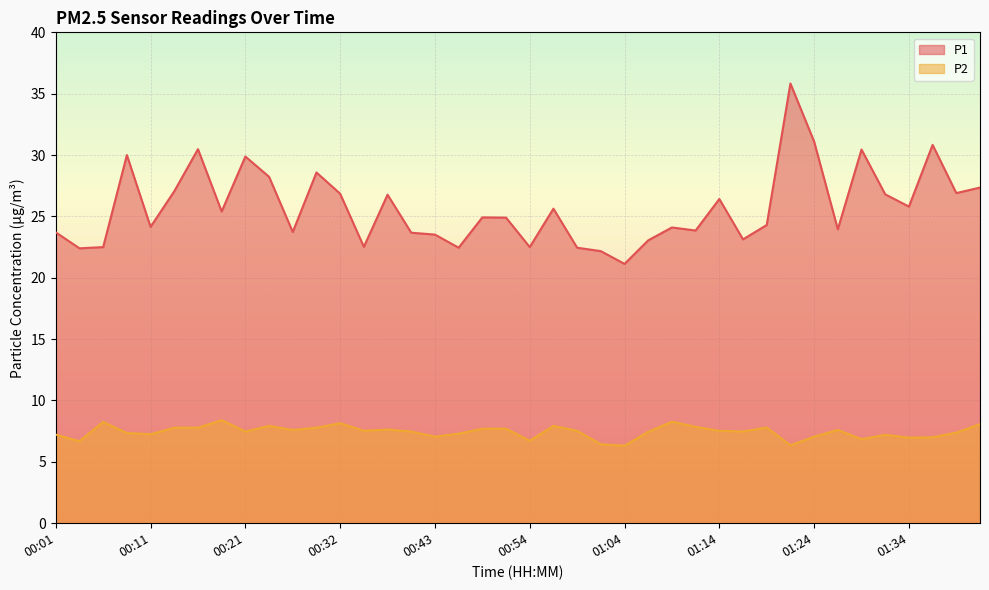

Where does the P1 series first go above 24?

00:08